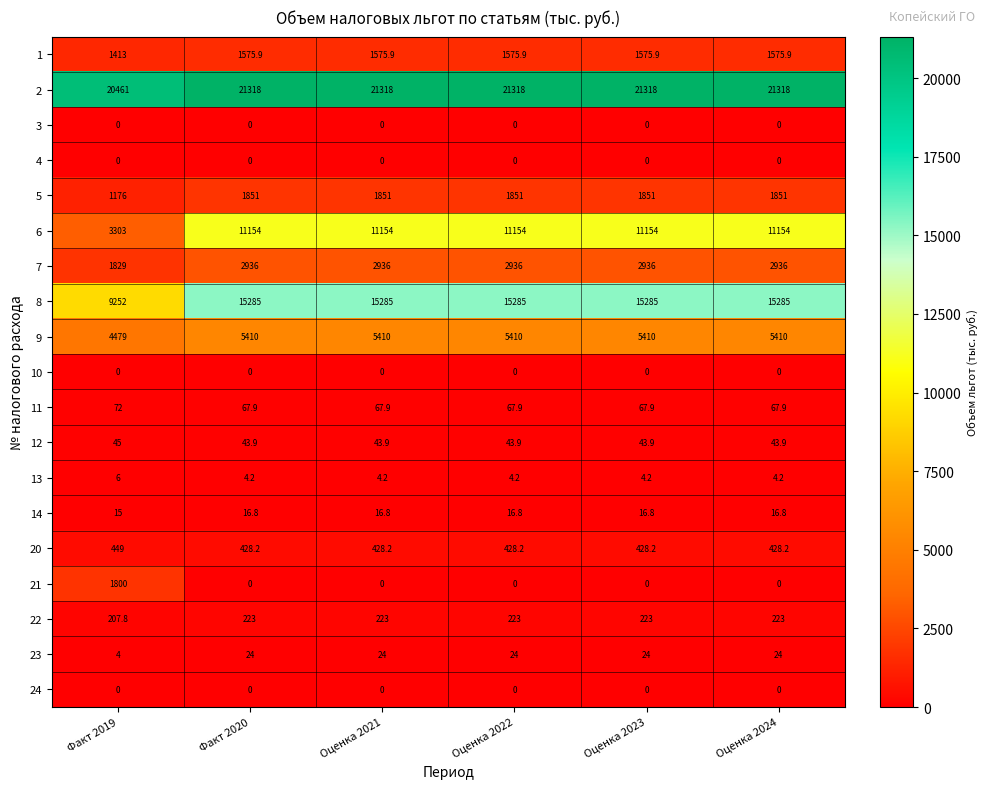

Is the value of 20 at Факт 2019 greater than the value of 6 at Оценка 2021?

No